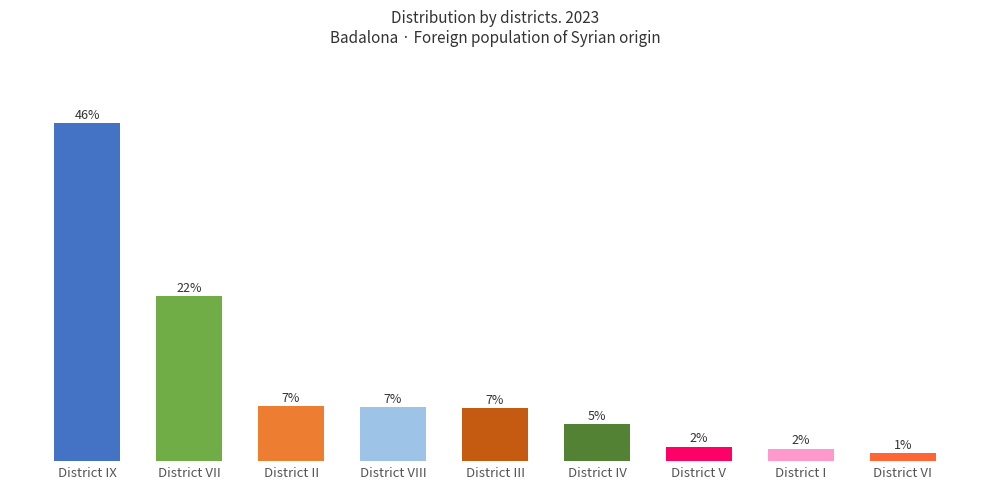

Are the bars horizontal?

No